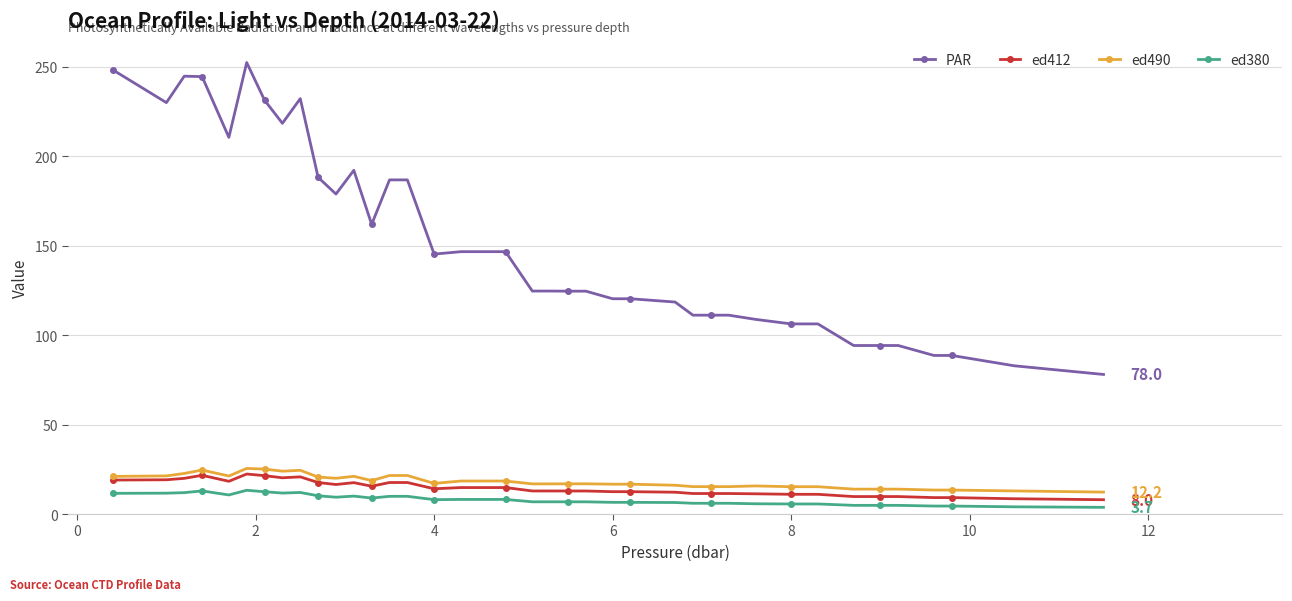

True or false: PAR has more than 1 interior local peaks.

True